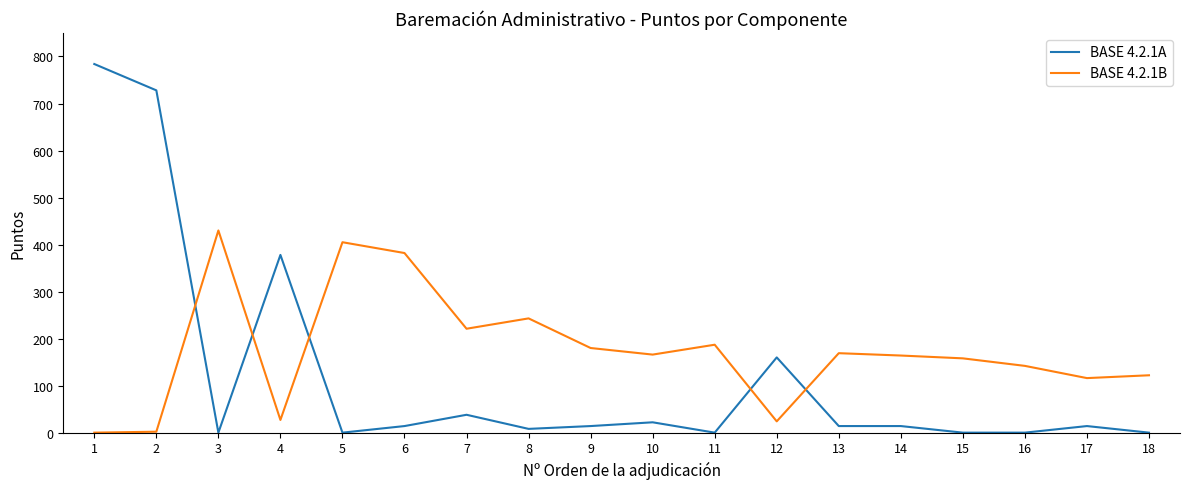

Rank the series at 5 from highest to lowest value.

BASE 4.2.1B, BASE 4.2.1A